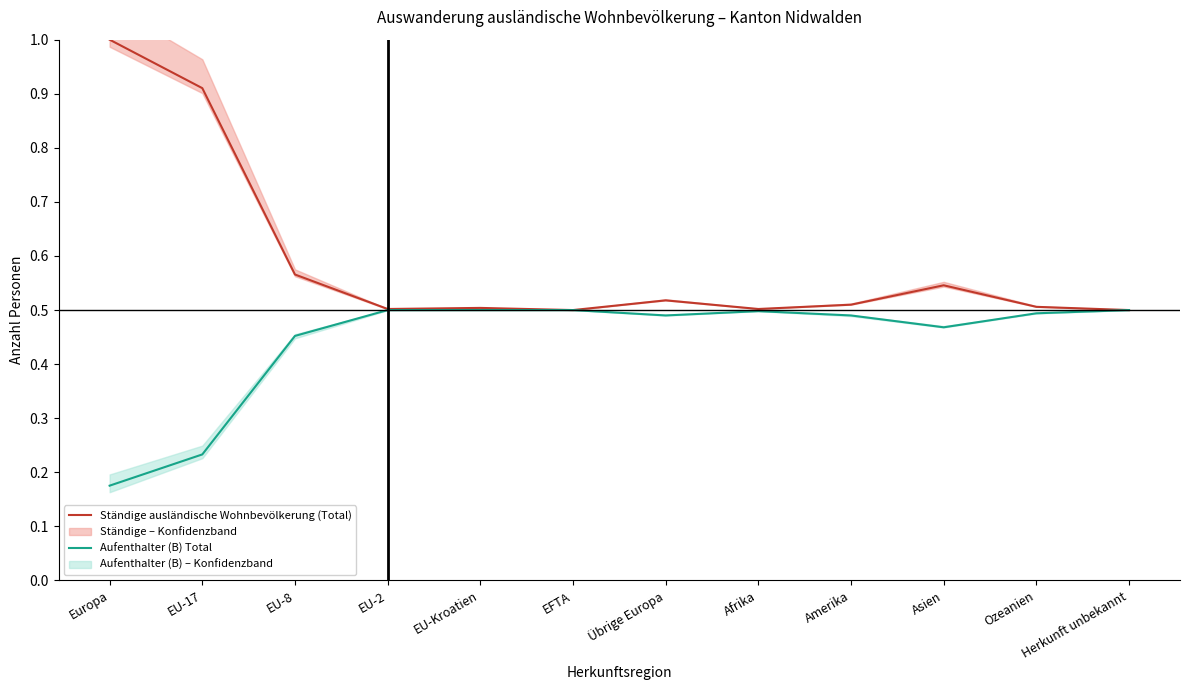

The value of Ständige ausländische Wohnbevölkerung (Total) at EU-2 is 0.3. True or false?

False